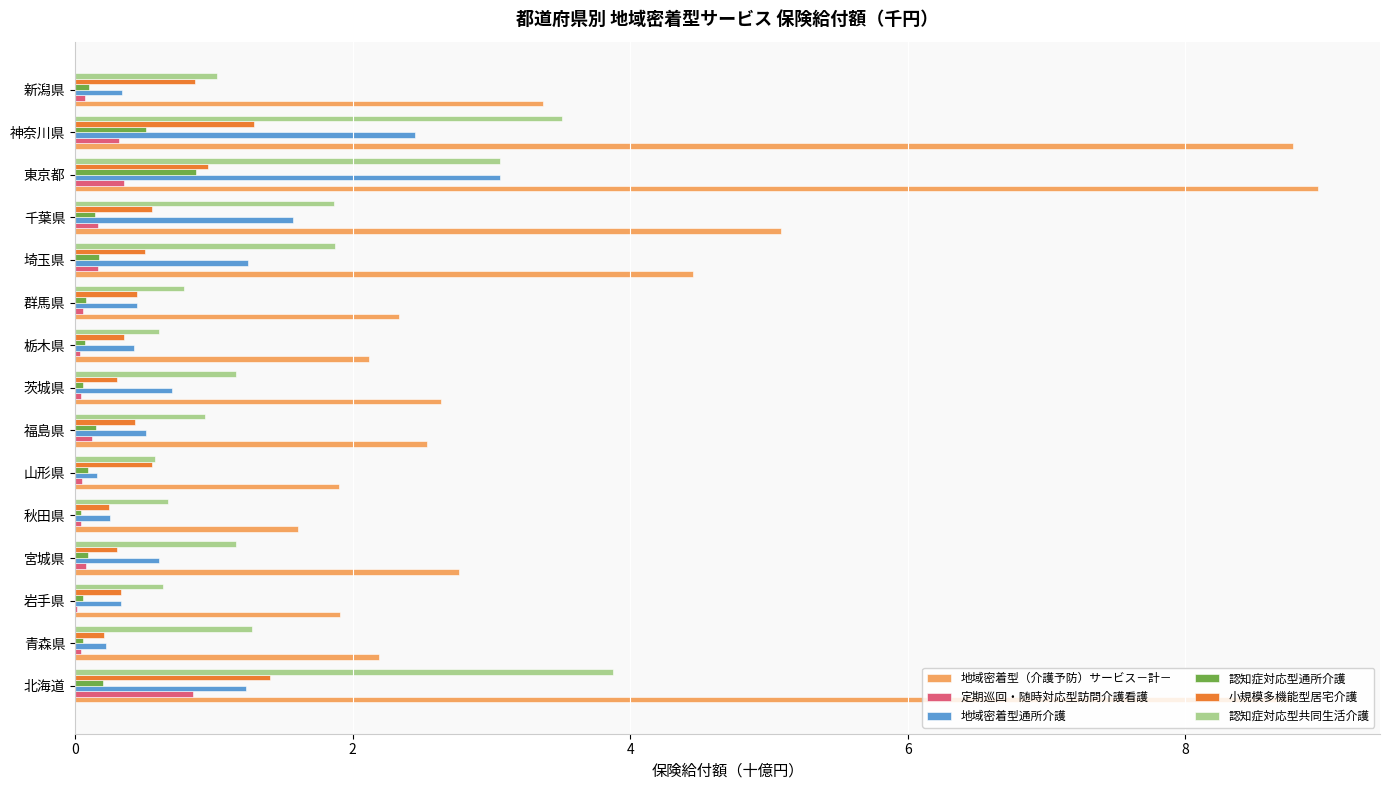

What is the total value across all series at 神奈川県?

16.8